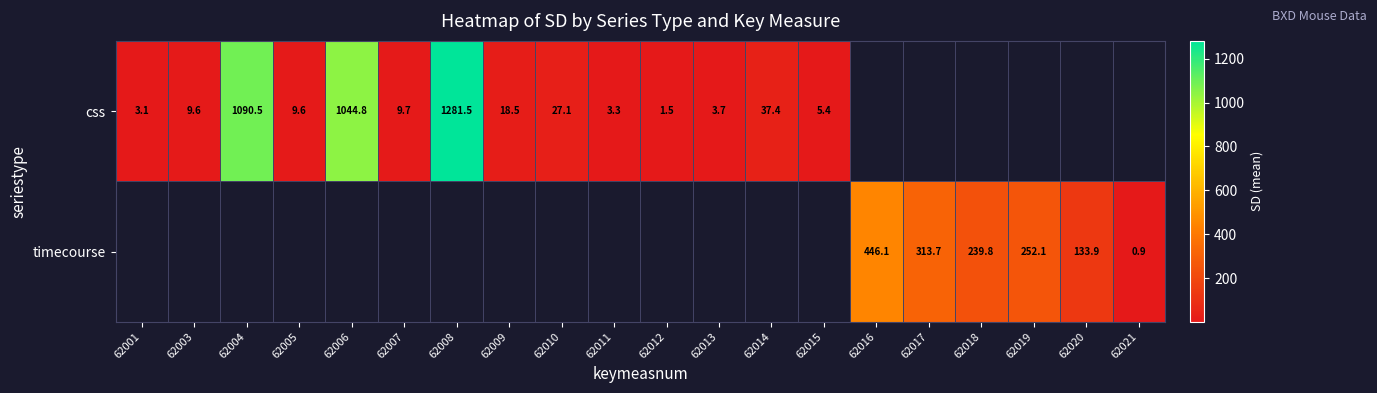

Between 62017 and 62018, which series saw the biggest shift?

timecourse